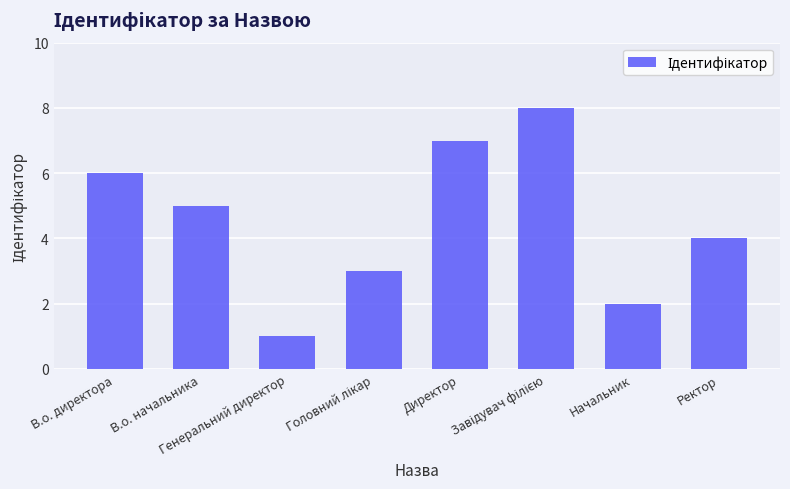

At which category does the chart reach its minimum across all series?

Генеральний директор